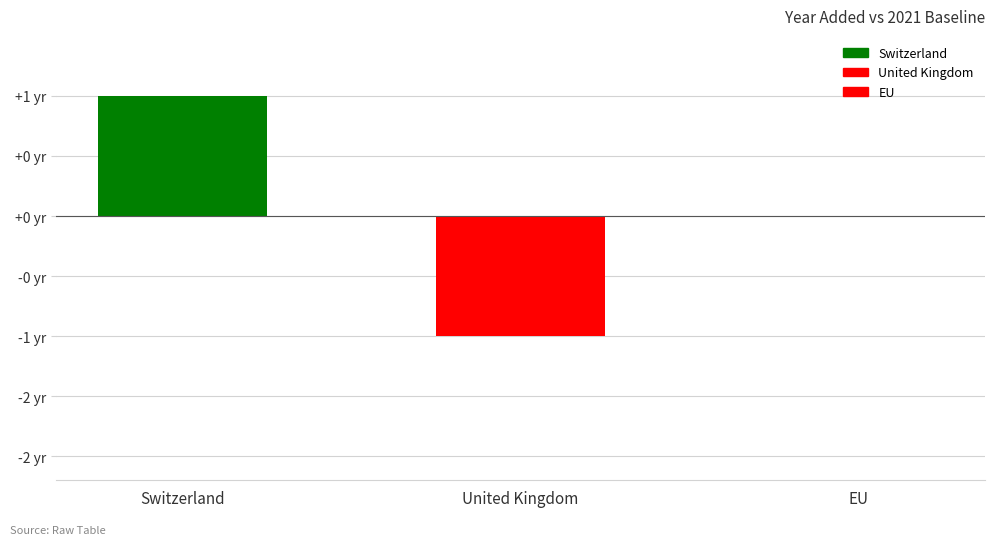

Are the bars horizontal?

No